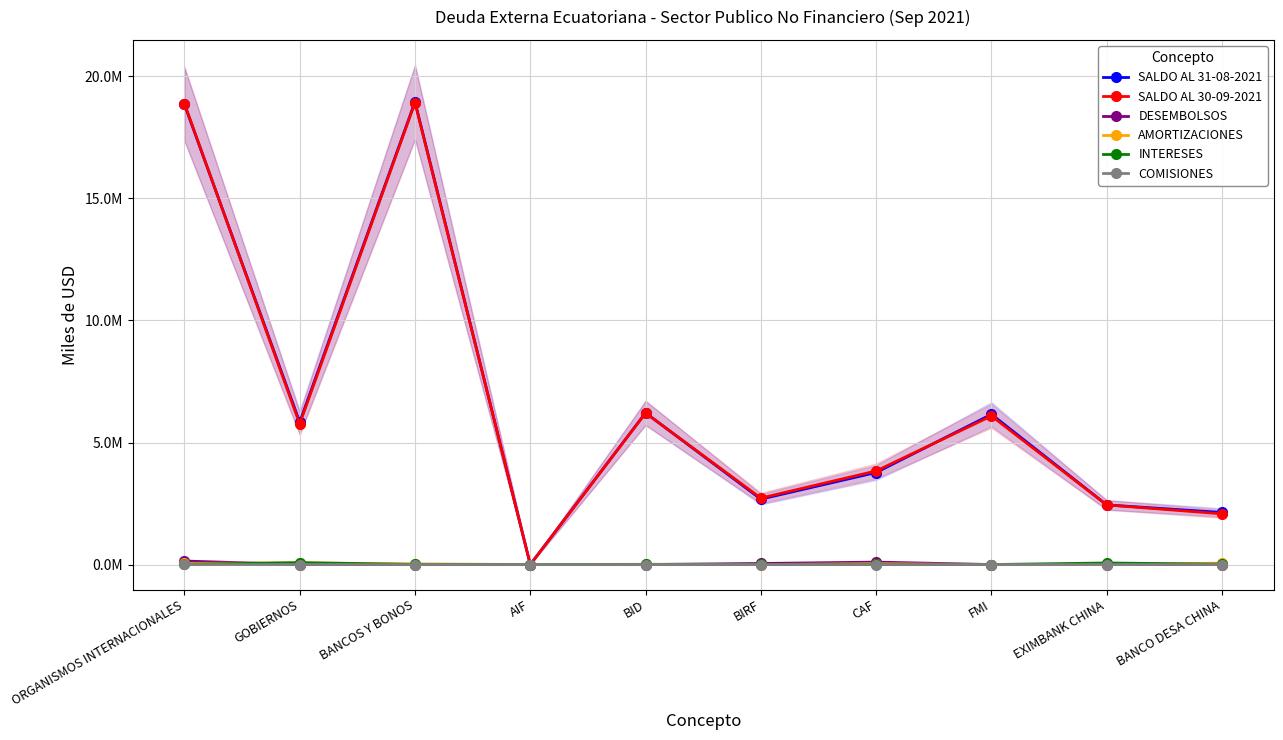

What is the label of the 4th point from the right?

CAF